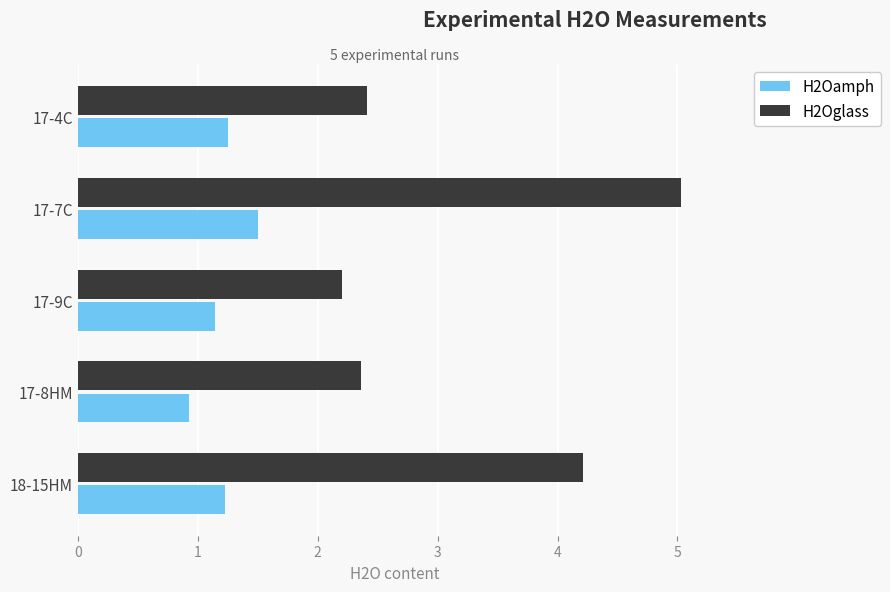

What is the sum of all H2Oglass values?

16.2